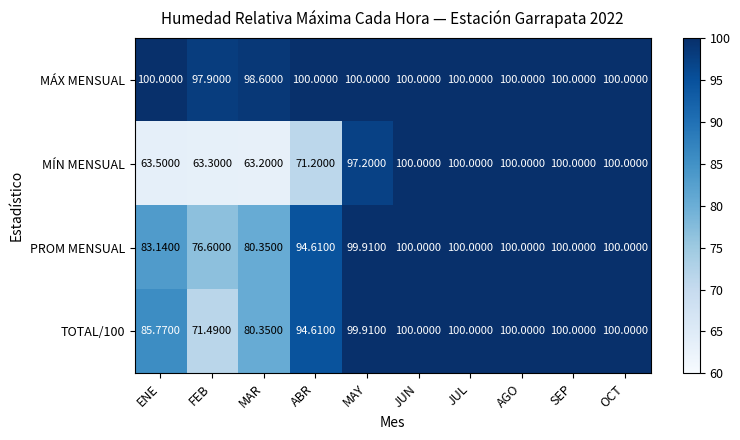

At which category does the chart reach its minimum across all series?

MAR